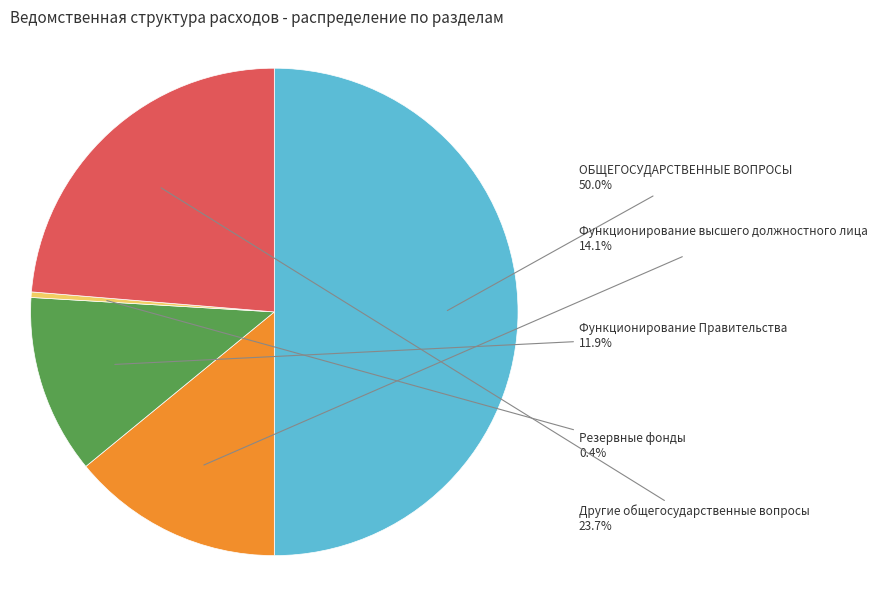

To the nearest percent, what is the difference between the largest and smallest slice percentages?

50%